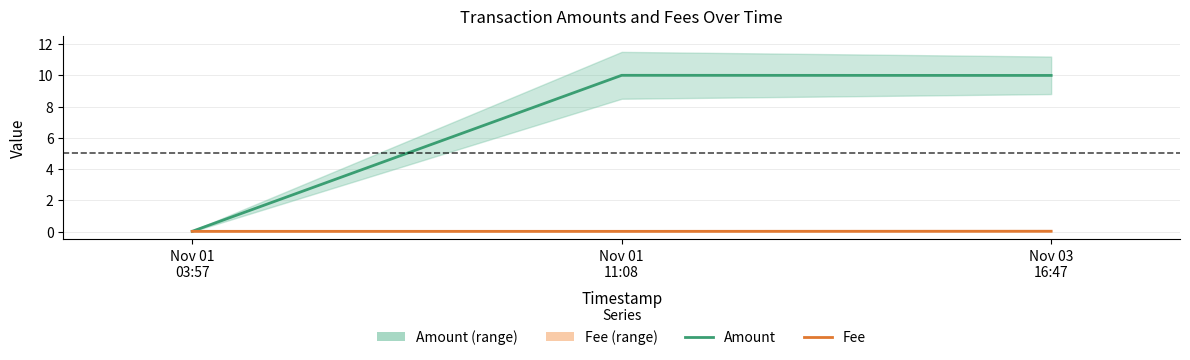

True or false: Fee has a value of 0.0 at Nov 01
03:57.

True